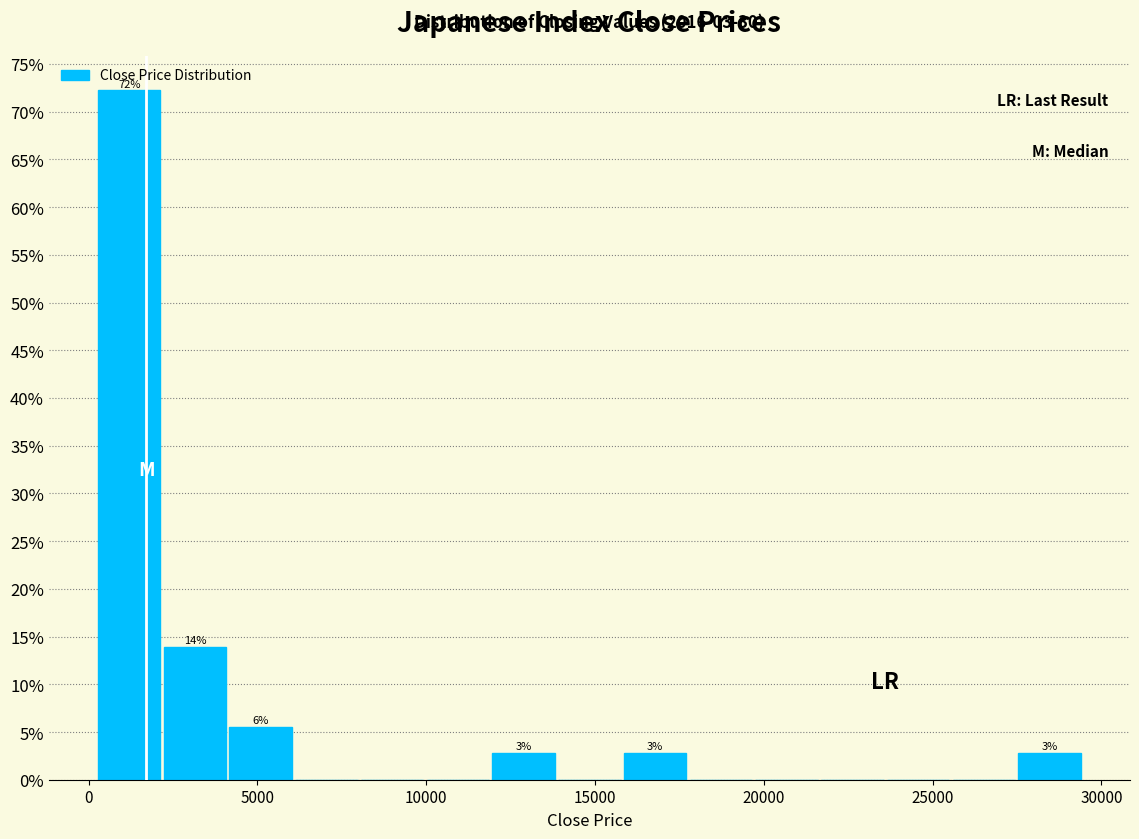

Read against the x-axis, roughly where is the centre of the tallest bar?

1000